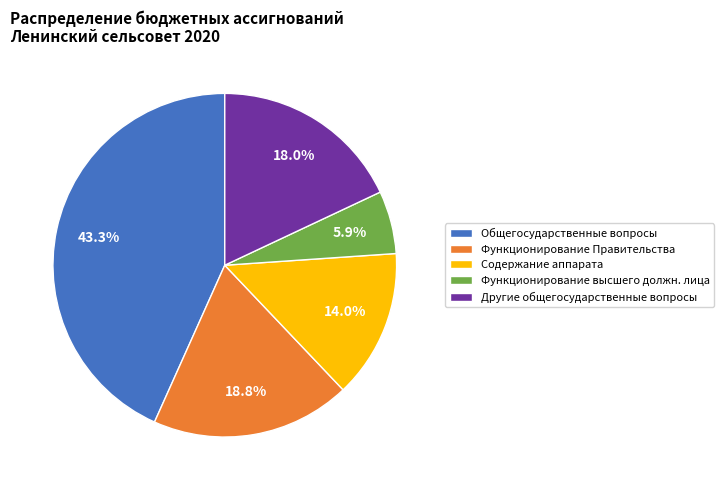

Is it true that Другие общегосударственные вопросы is 8% of the pie?

False